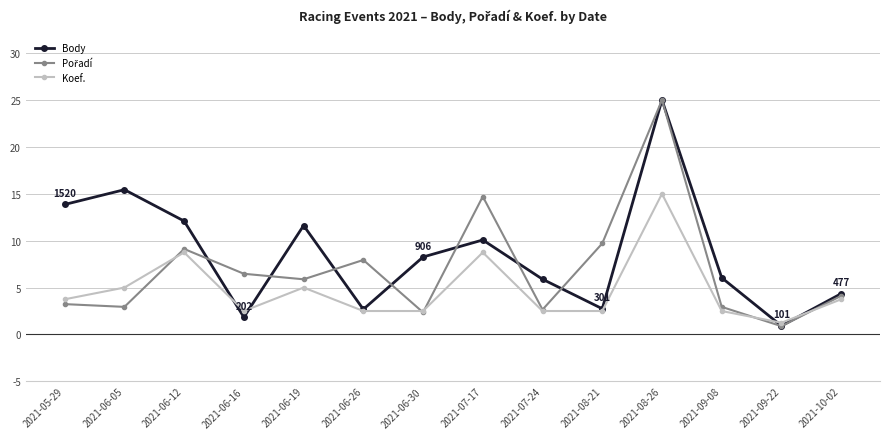

The Body series shows 2.7 at 2021-06-26. True or false?

True